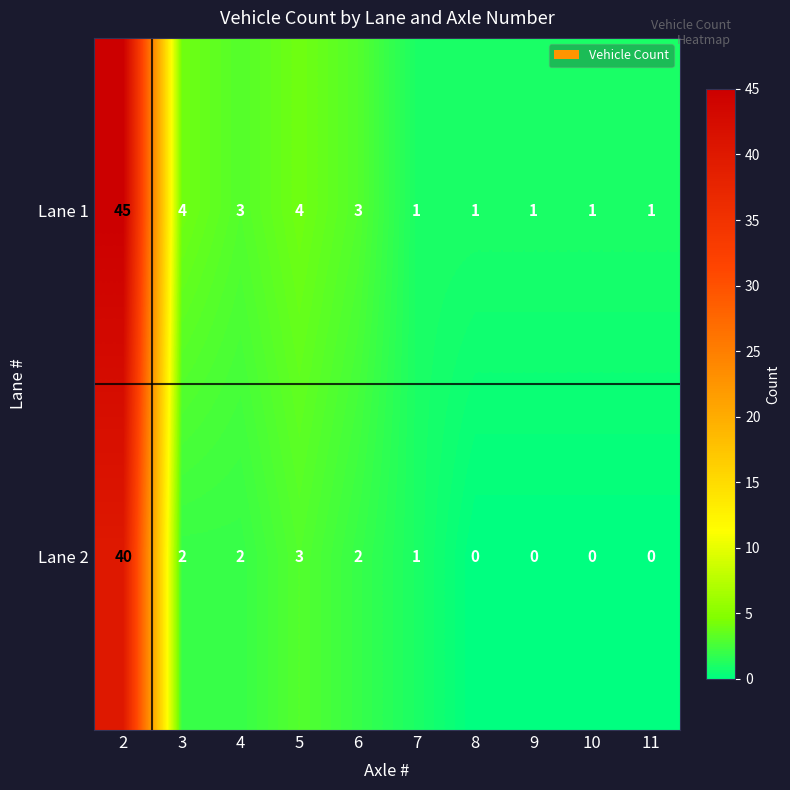

At which category is the sum across all series the highest?

2